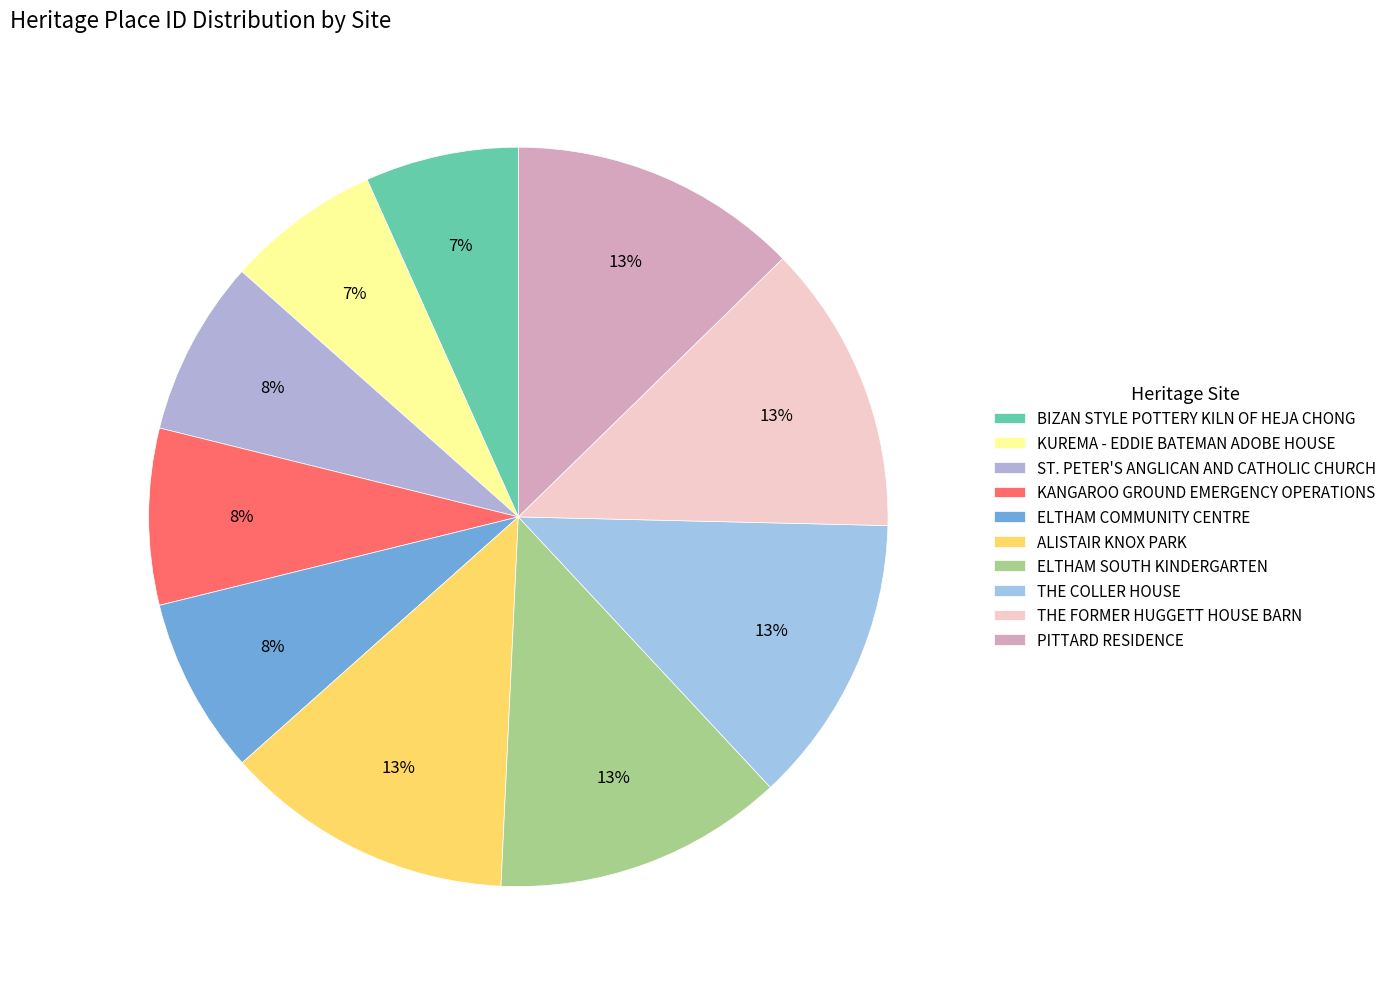

Which slice is the smallest?

BIZAN STYLE POTTERY KILN OF HEJA CHONG